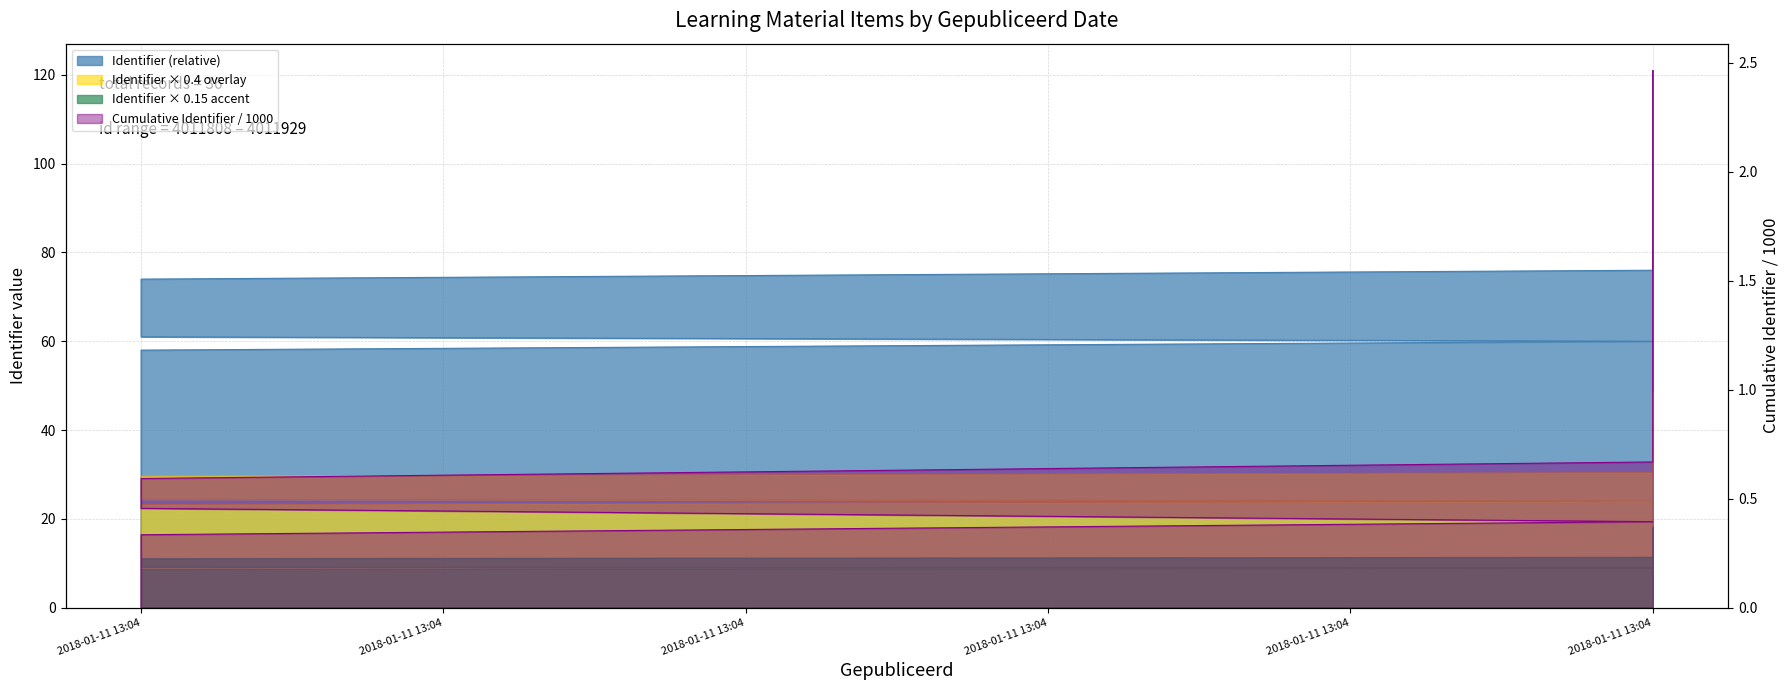

How many values are above zero?

35